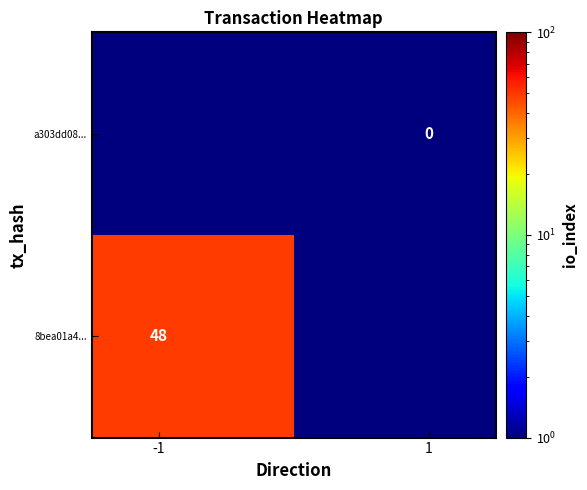

How many data points in 8bea01a4... are less than 49?

1